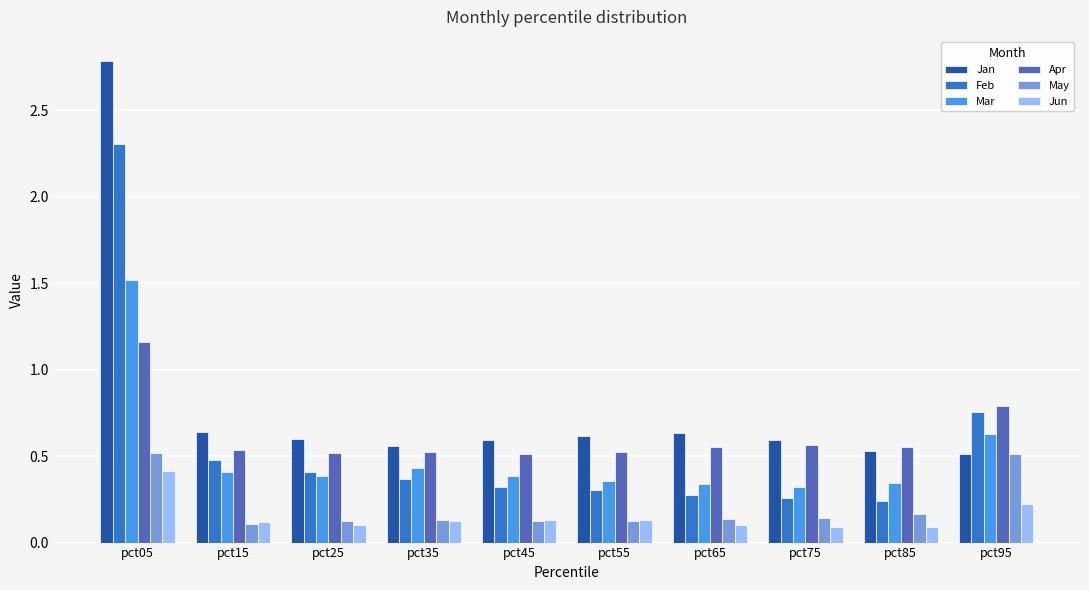

Rank the series at pct25 from highest to lowest value.

Jan, Apr, Feb, Mar, May, Jun